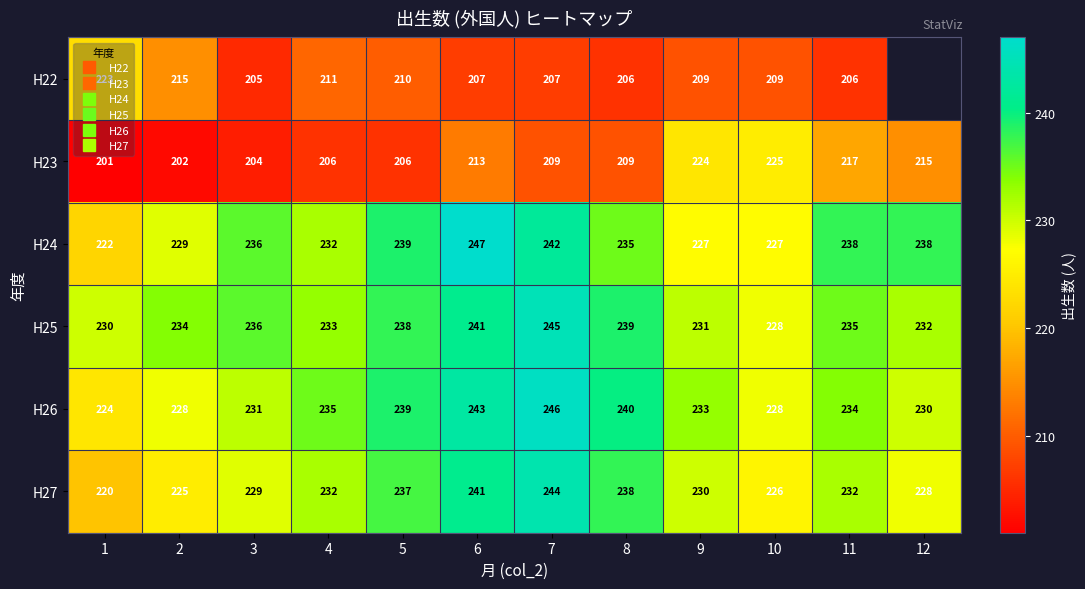

What is the highest value of the H26 series?

246.0